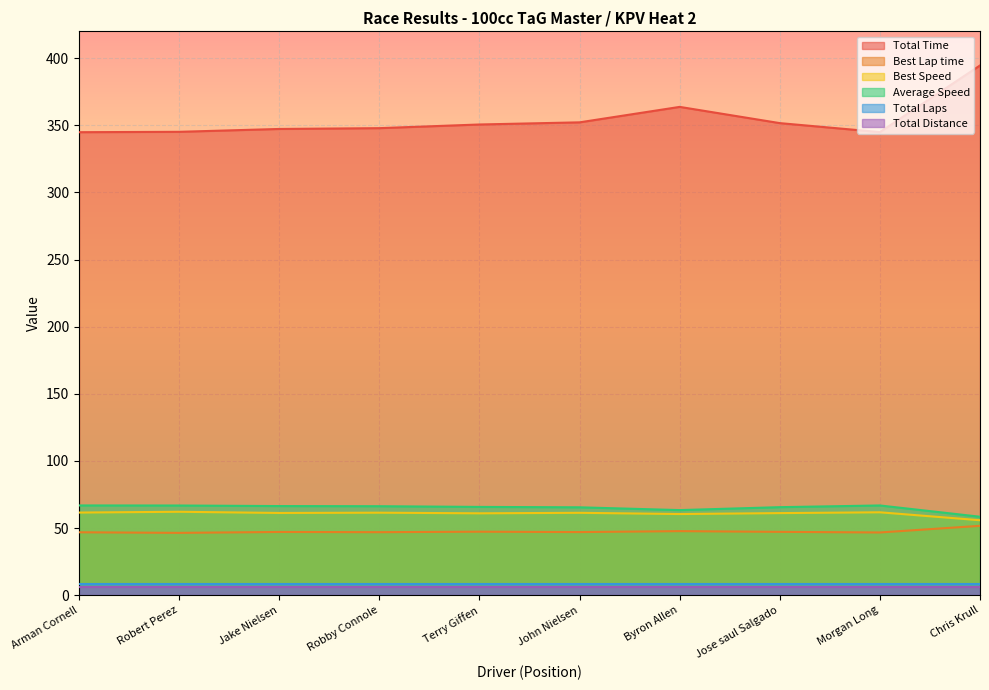

Is it true that Best Speed equals 85.8 at John Nielsen?

False